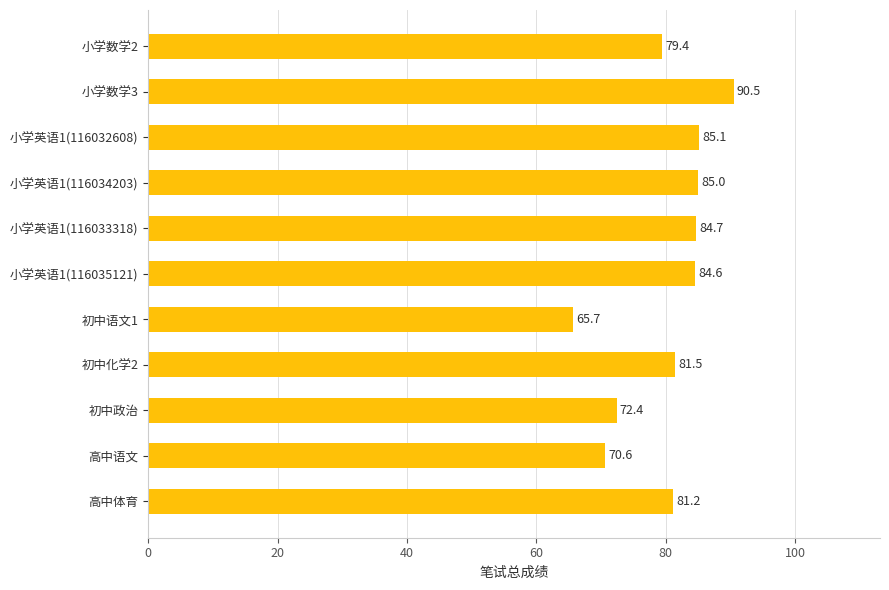

What is the sum of all values?

880.7